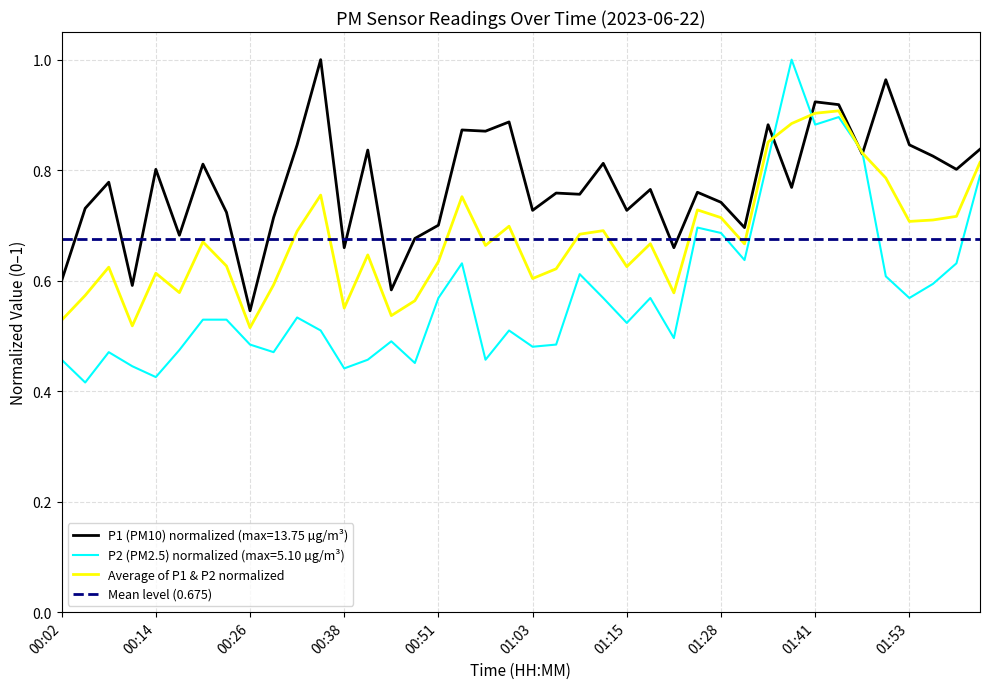

True or false: Average of P1 & P2 normalized has more than 1 points higher than both neighbors.

True